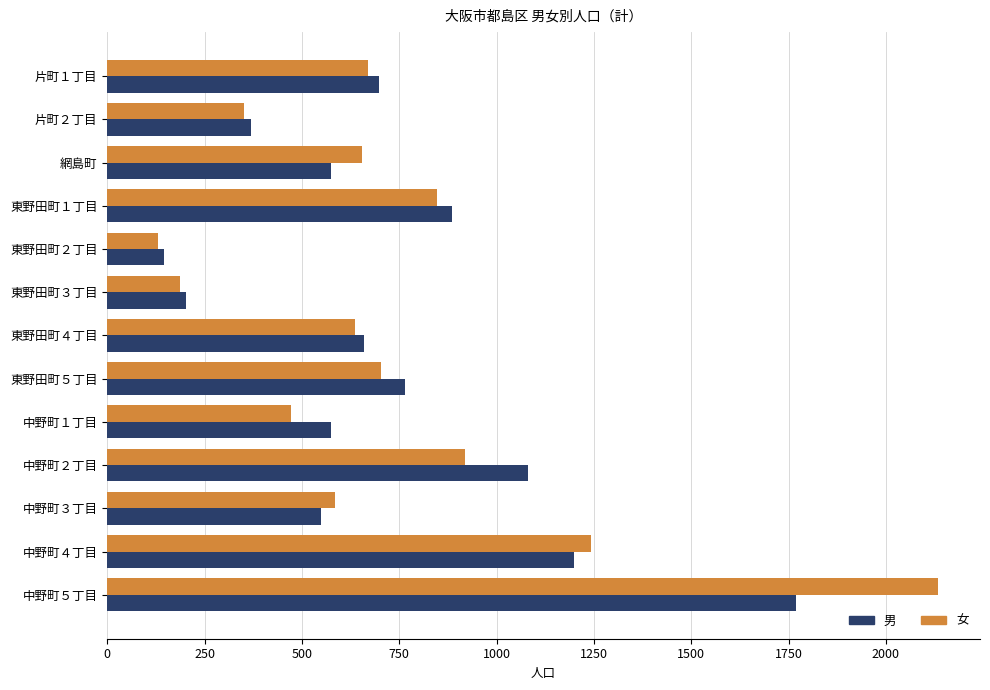

Which series changed the most between 片町２丁目 and 東野田町３丁目?

男